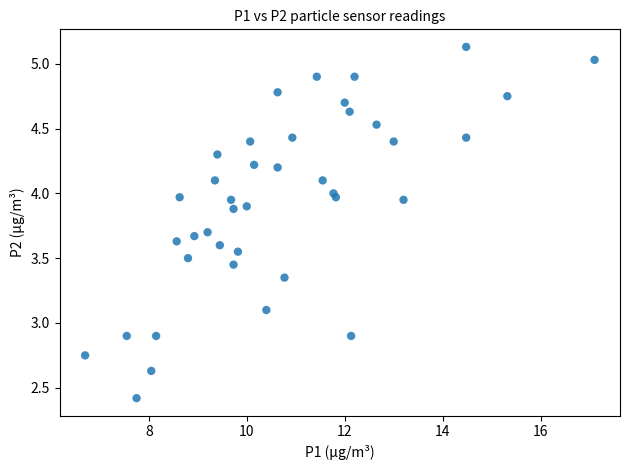

What is the range of Y values (max minus min)?

2.7